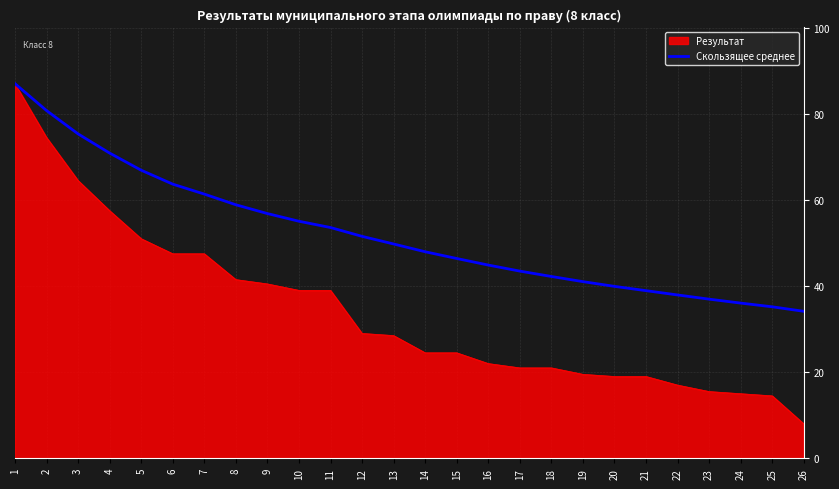

At 16, list the series in order from largest to smallest.

Скользящее среднее, Результат